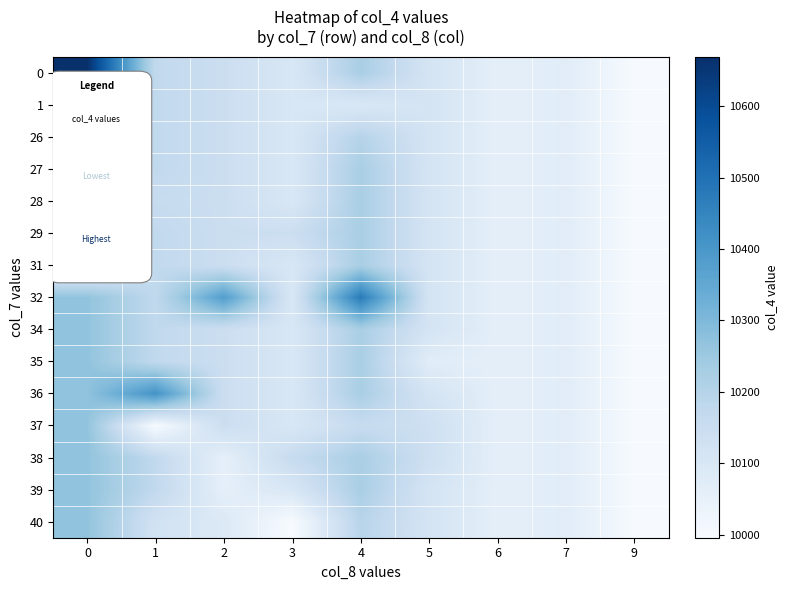

Which series has the widest spread of values?

row_0